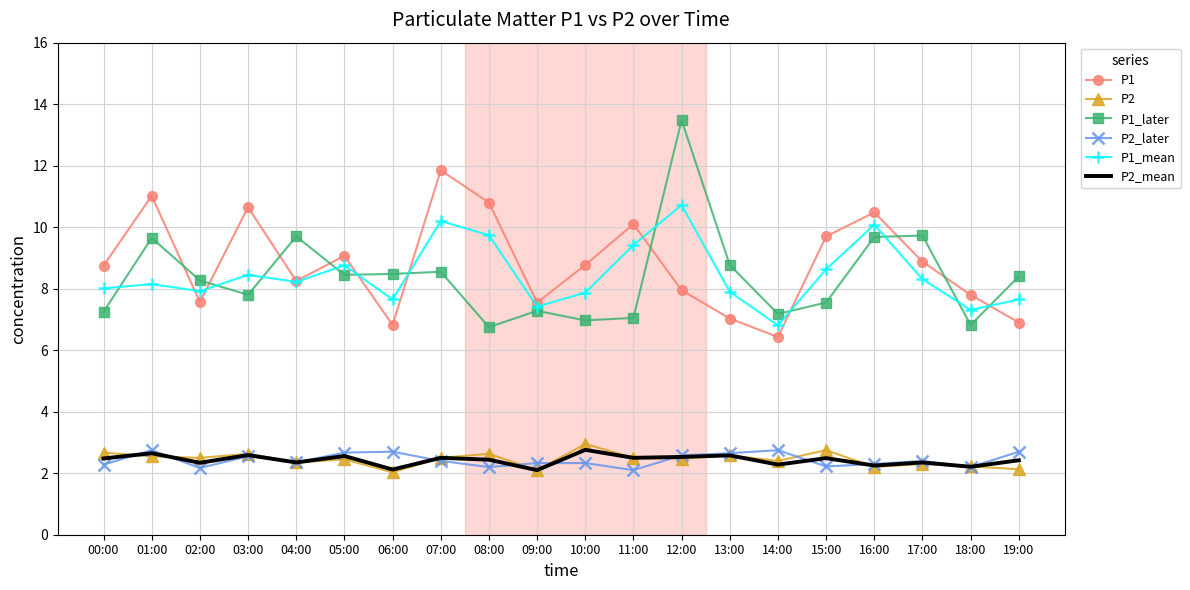

What position from the left is 17:00?

18